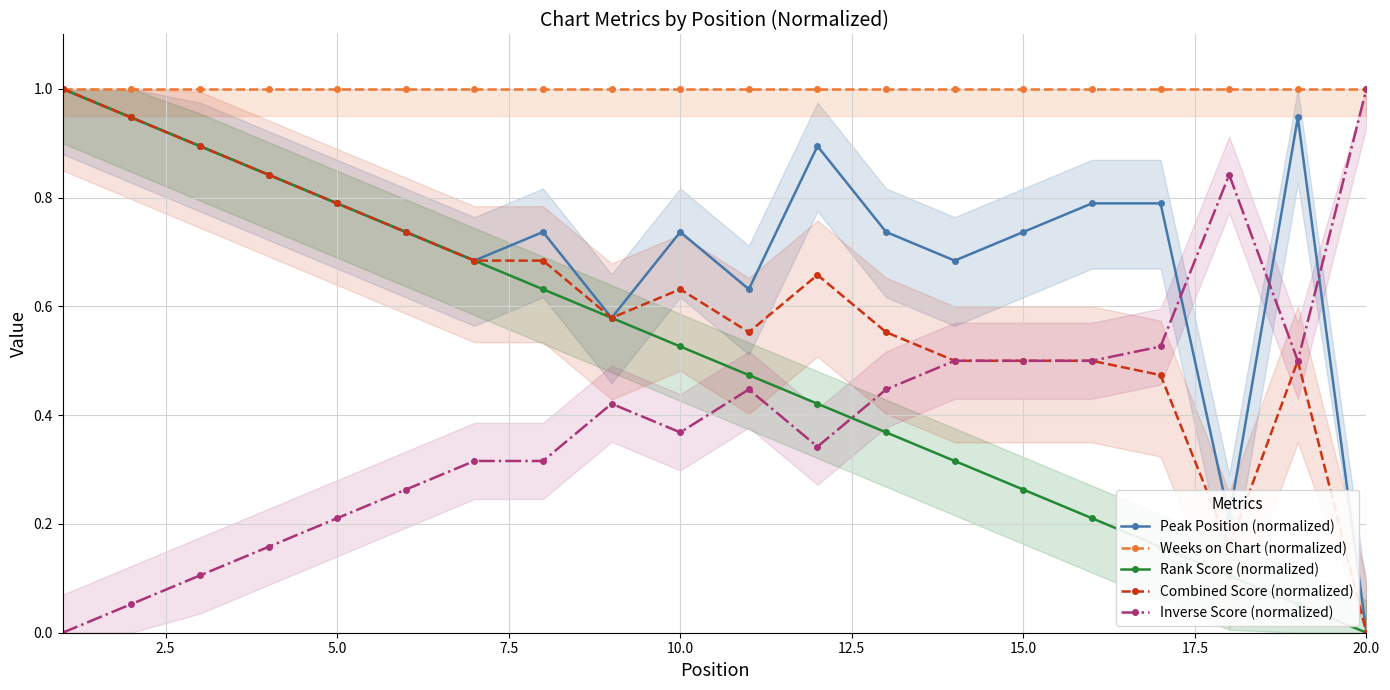

Reading left to right, transcribe all the data shown in this chart.

Peak Position (normalized): 1.0	0.9	0.9	0.8	0.8	0.7	0.7	0.7	0.6	0.7	0.6	0.9	0.7	0.7	0.7	0.8	0.8	0.2	0.9	0.0
Weeks on Chart (normalized): 1.0	1.0	1.0	1.0	1.0	1.0	1.0	1.0	1.0	1.0	1.0	1.0	1.0	1.0	1.0	1.0	1.0	1.0	1.0	1.0
Rank Score (normalized): 1.0	0.9	0.9	0.8	0.8	0.7	0.7	0.6	0.6	0.5	0.5	0.4	0.4	0.3	0.3	0.2	0.2	0.1	0.1	0.0
Combined Score (normalized): 1.0	0.9	0.9	0.8	0.8	0.7	0.7	0.7	0.6	0.6	0.6	0.7	0.6	0.5	0.5	0.5	0.5	0.2	0.5	0.0
Inverse Score (normalized): 0.0	0.1	0.1	0.2	0.2	0.3	0.3	0.3	0.4	0.4	0.4	0.3	0.4	0.5	0.5	0.5	0.5	0.8	0.5	1.0